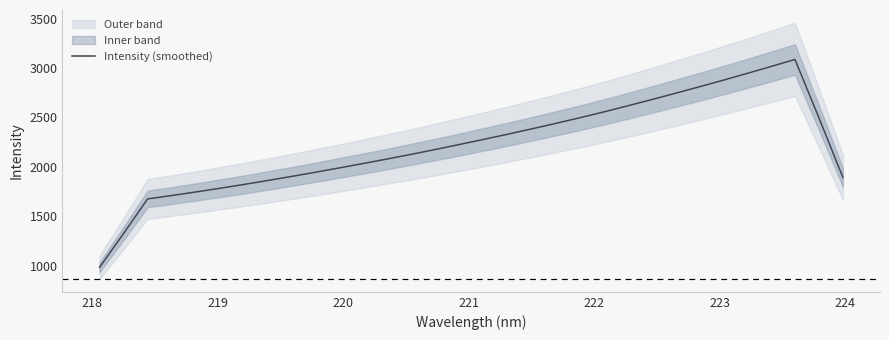

What is the lowest value of the Intensity (smoothed) series?

985.5